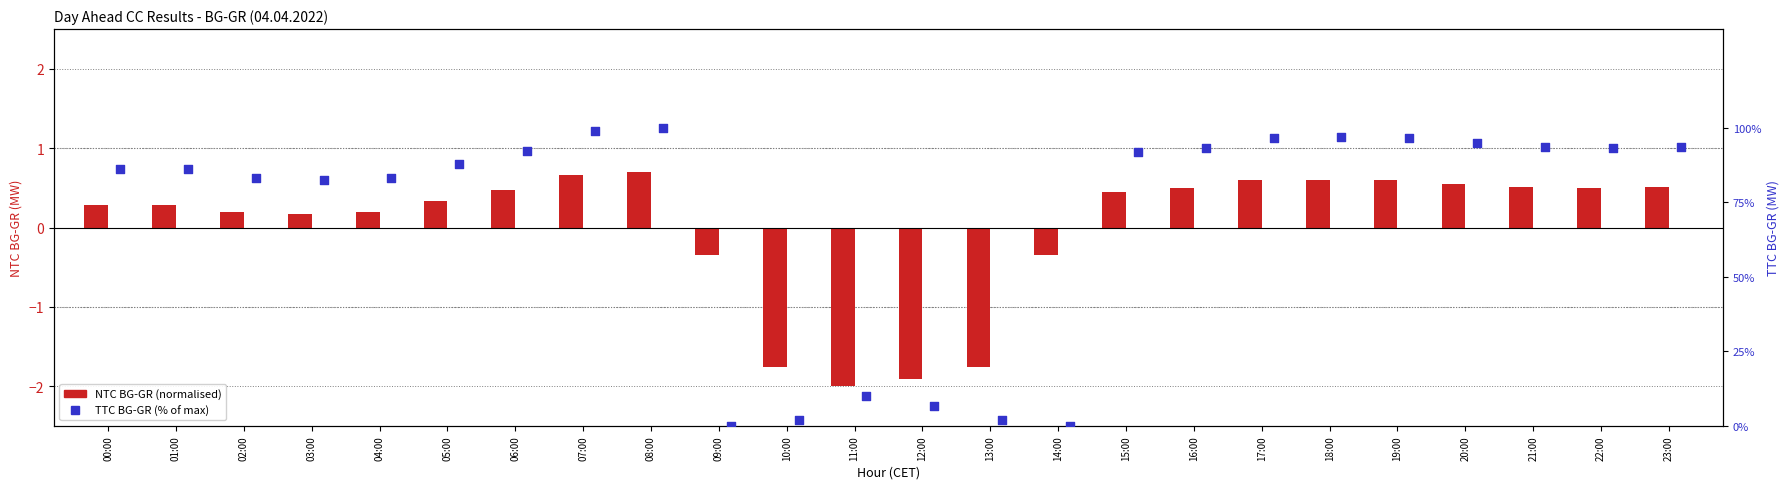

At which category is the sum across all series the highest?

08:00